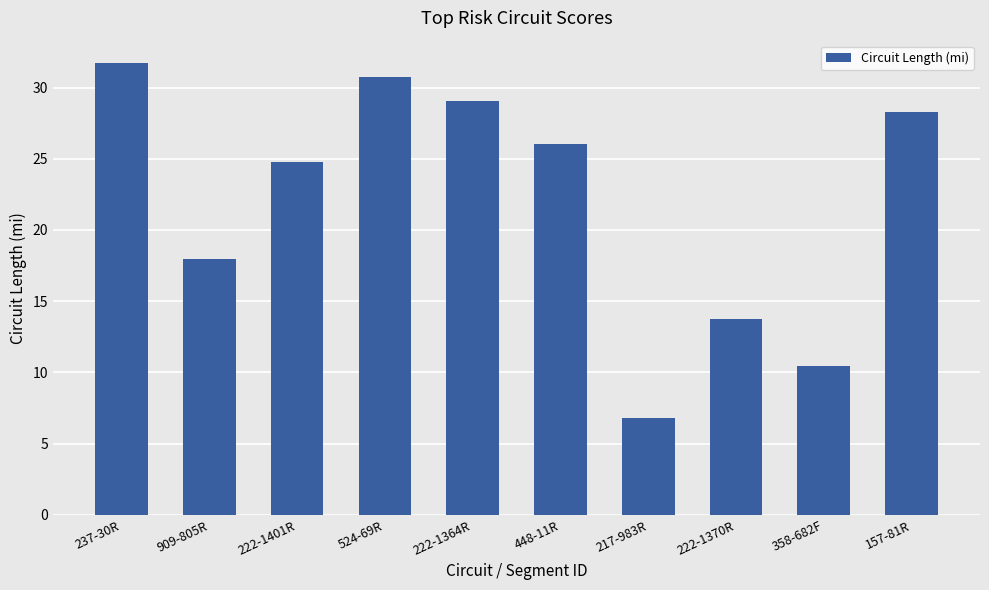

What is the difference between the maximum and minimum values?

24.9